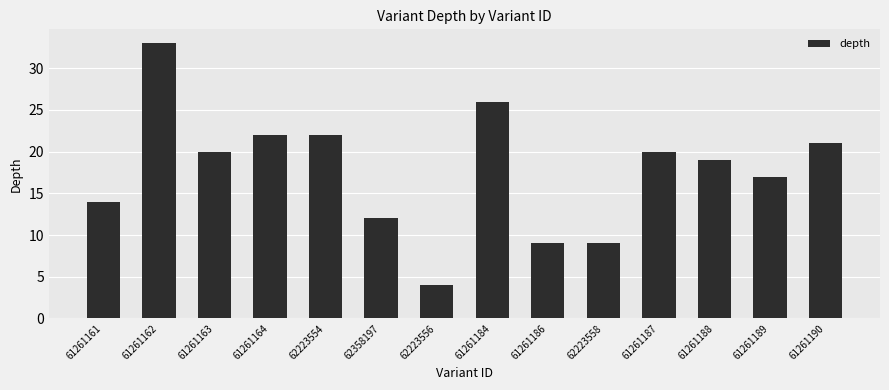

What is the change in value from 62223558 to 61261187?

+11